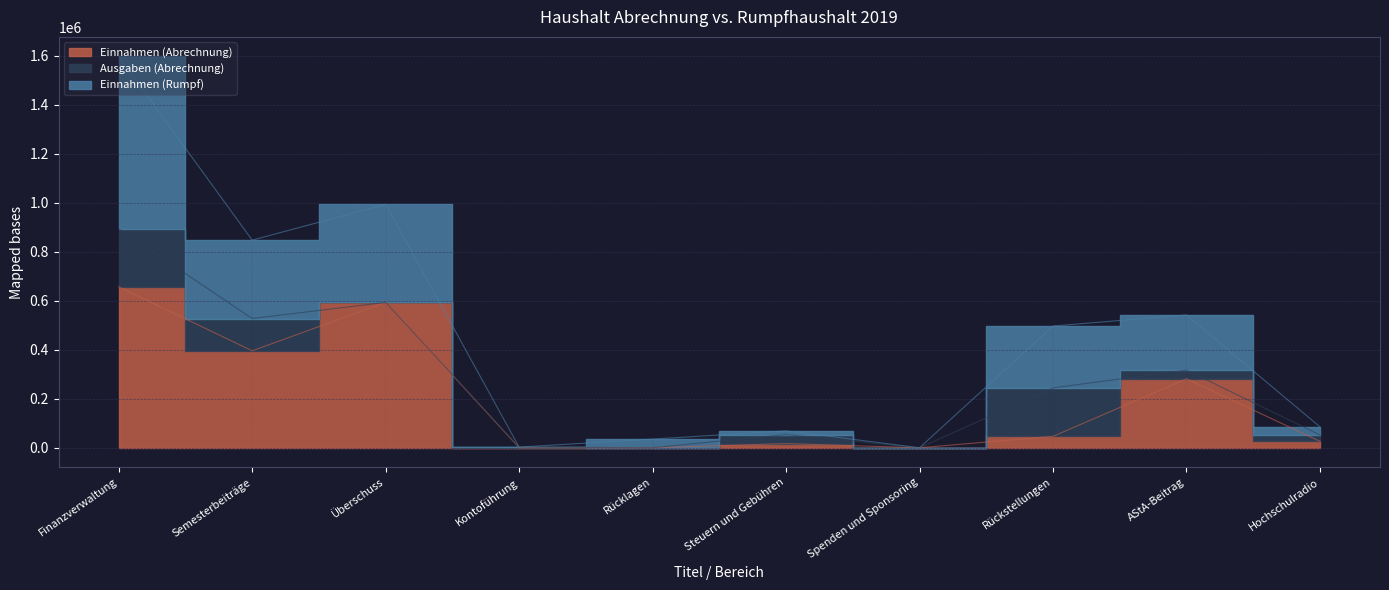

The Einnahmen (Rumpf) series shows 68925.8 at Steuern und Gebühren. True or false?

True